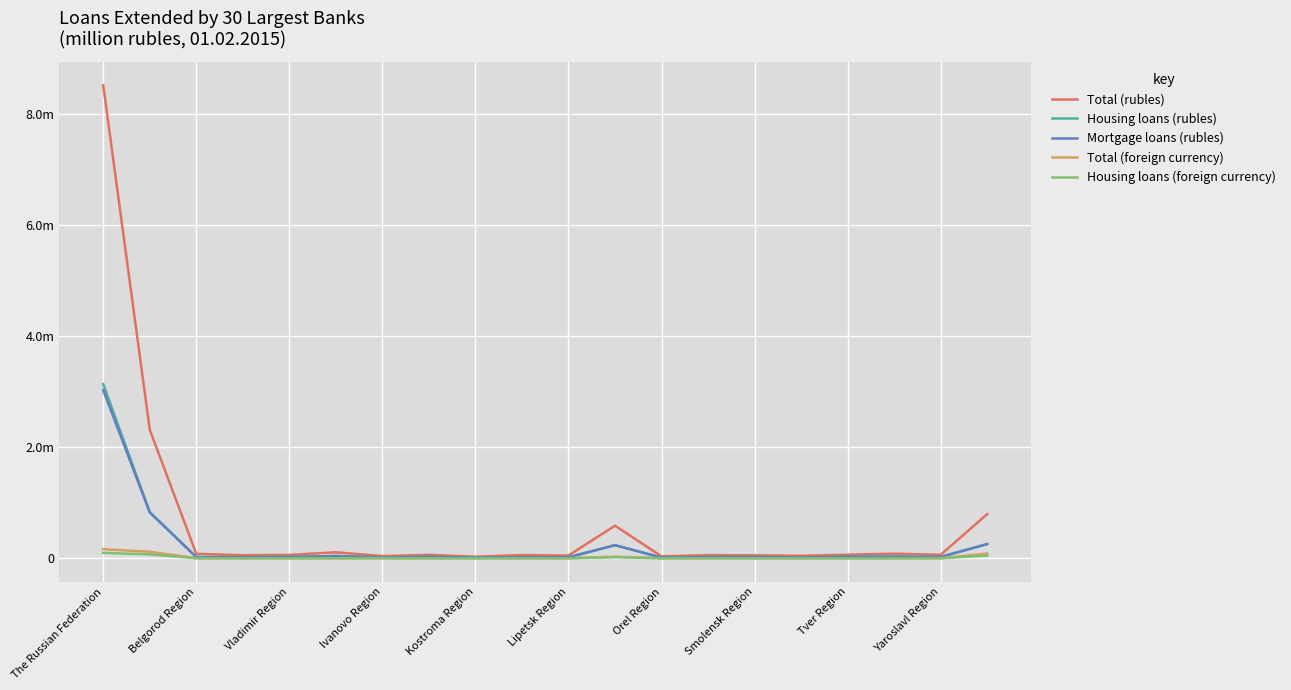

What is the maximum value for Housing loans (rubles)?

3134209